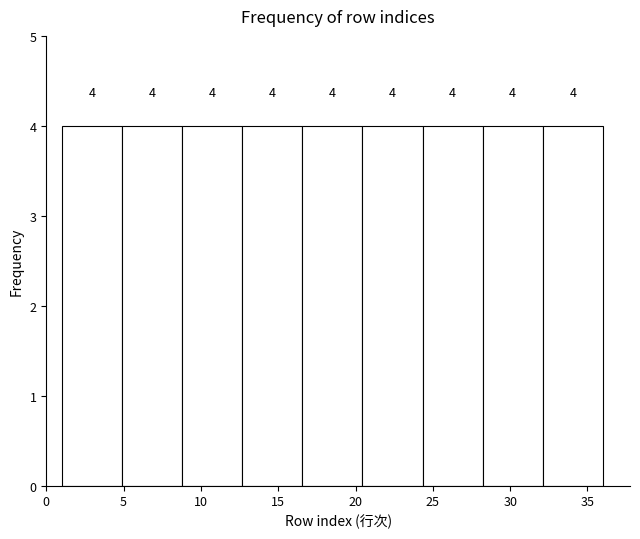

What is the height of the bar covering 20.5 to 24.5 on the x-axis? The bar edges are not printed on the chart, so give them approximately, as read against the axis.

4